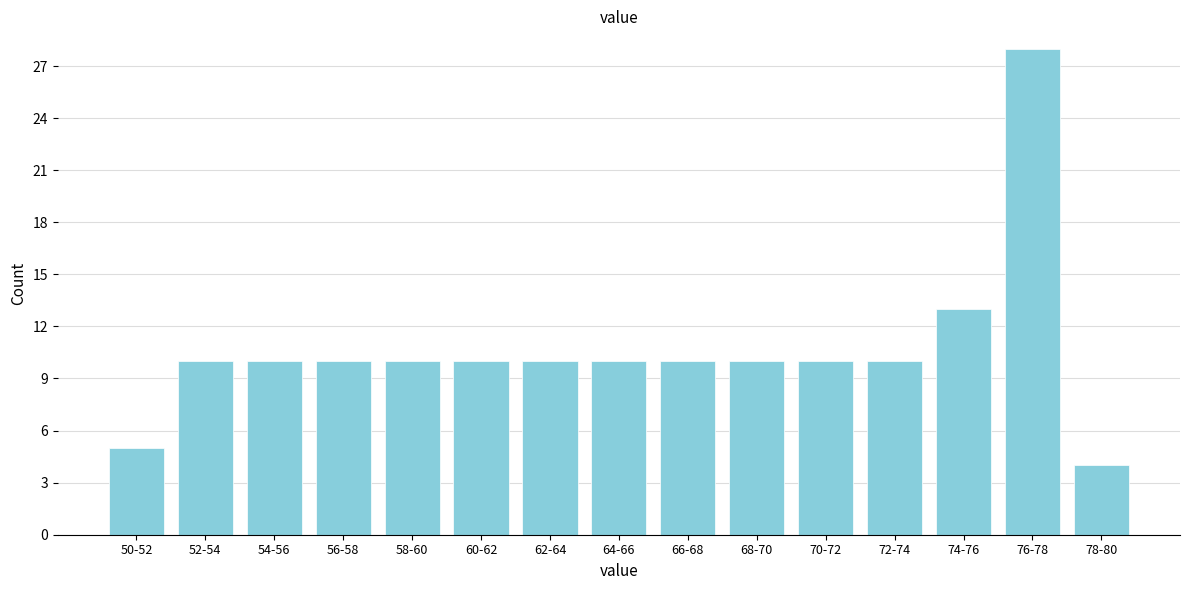

Reading right to left, list all the values displayed in this chart.

78-80=4	76-78=28	74-76=13	72-74=10	70-72=10	68-70=10	66-68=10	64-66=10	62-64=10	60-62=10	58-60=10	56-58=10	54-56=10	52-54=10	50-52=5